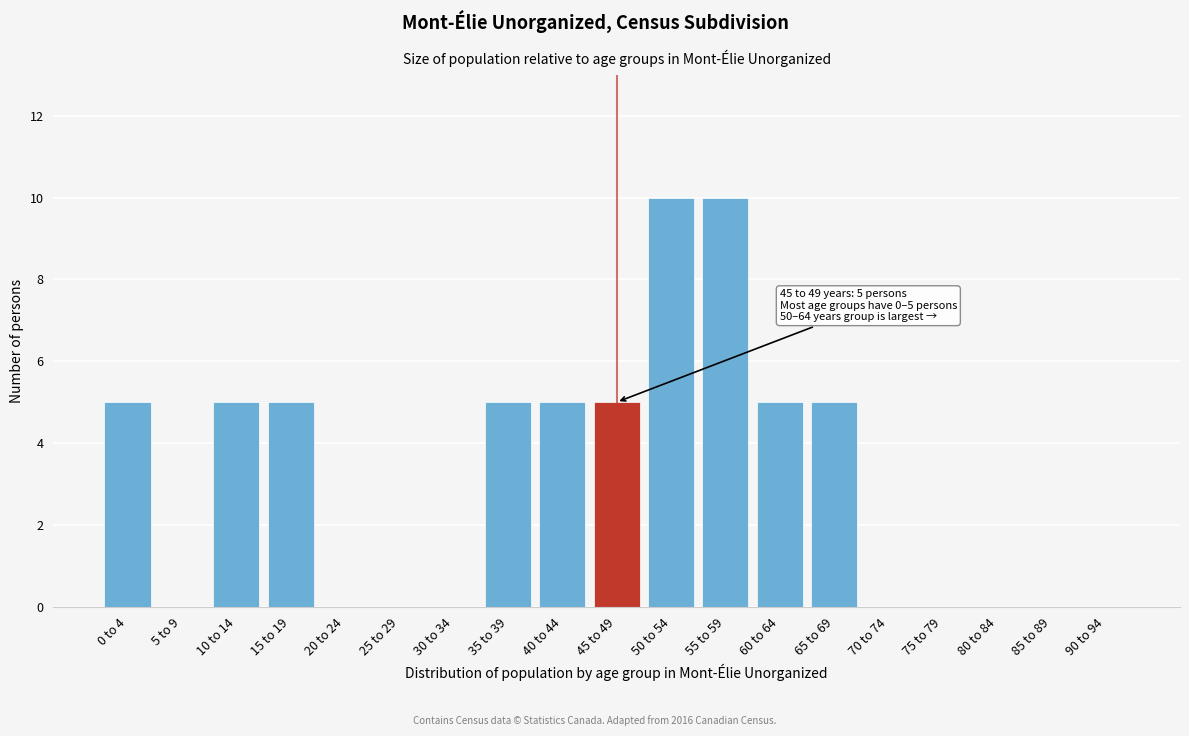

Reading left to right, transcribe all the data shown in this chart.

0 to 4=5	5 to 9=0	10 to 14=5	15 to 19=5	20 to 24=0	25 to 29=0	30 to 34=0	35 to 39=5	40 to 44=5	45 to 49=5	50 to 54=10	55 to 59=10	60 to 64=5	65 to 69=5	70 to 74=0	75 to 79=0	80 to 84=0	85 to 89=0	90 to 94=0